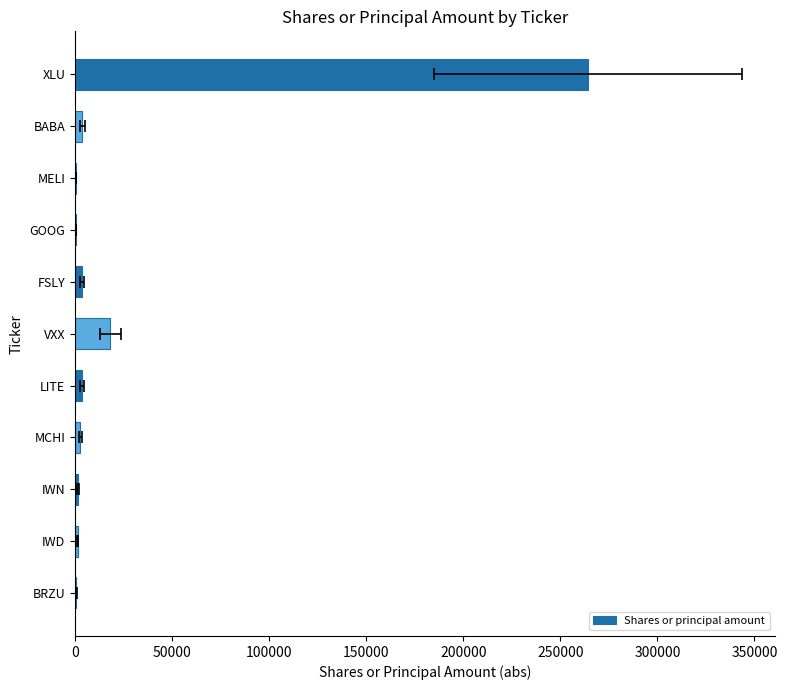

What is the maximum value shown in the chart?

264301